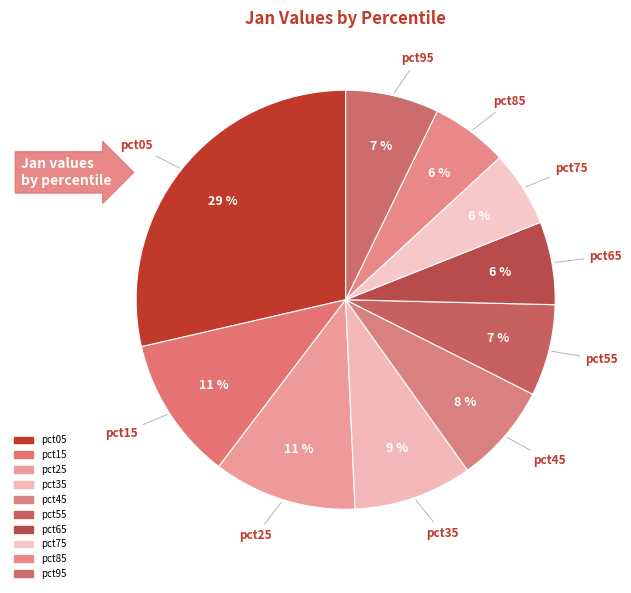

Which slice is the largest?

pct05